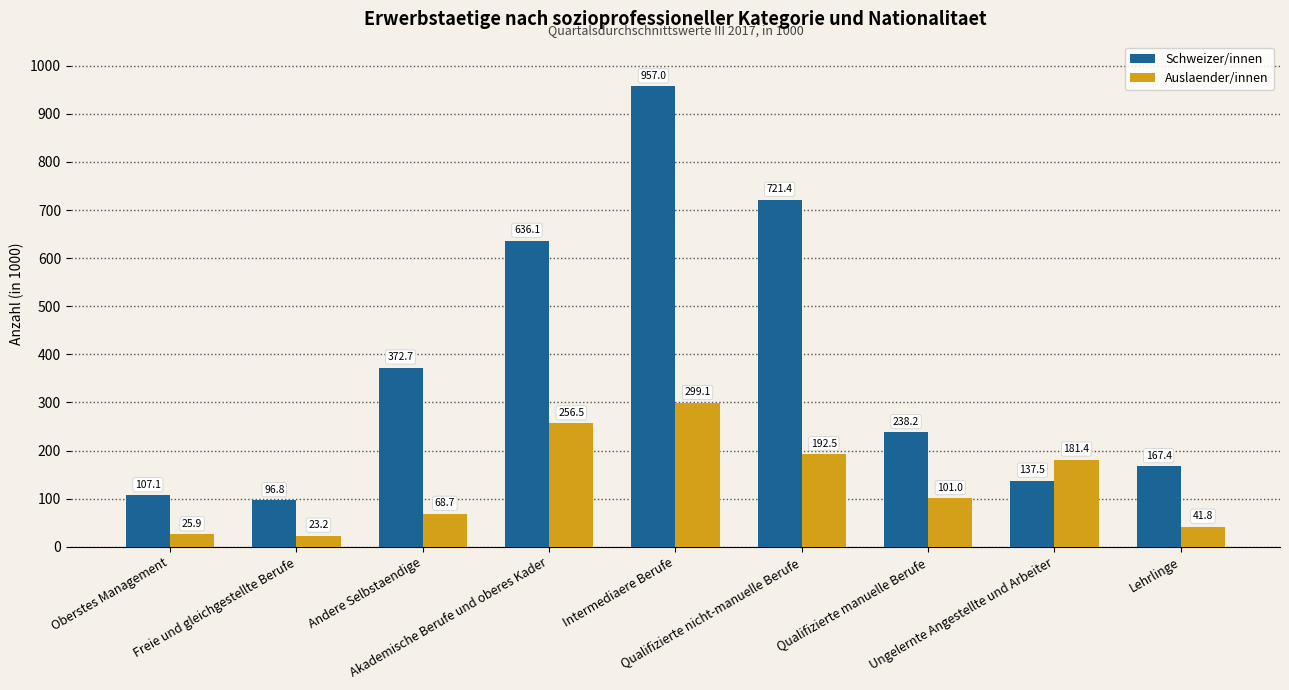

Where does the Schweizer/innen series first go above 238?

Andere Selbstaendige